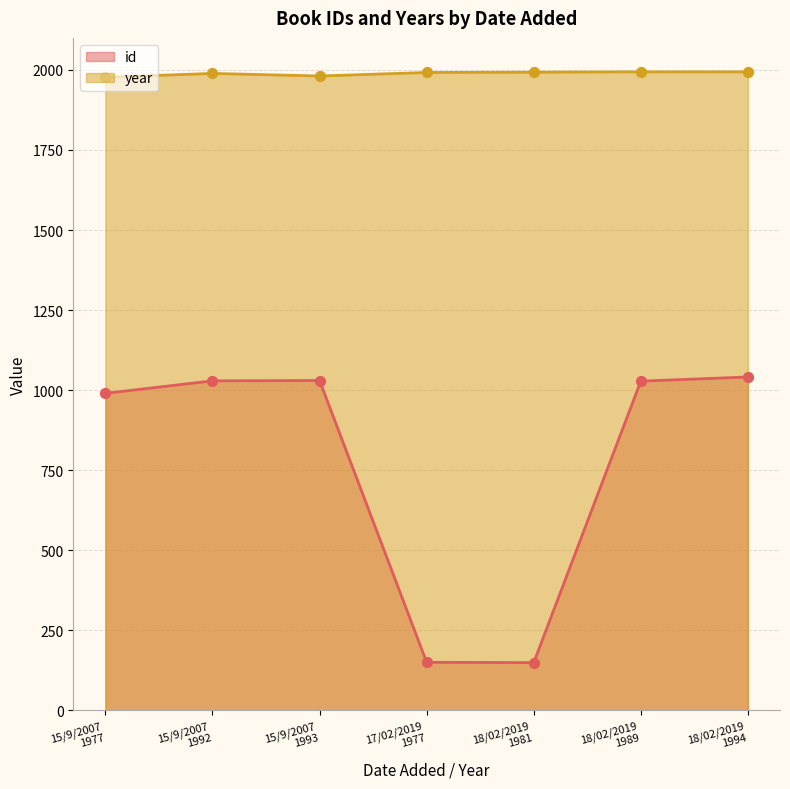

What is the minimum value for id?

149